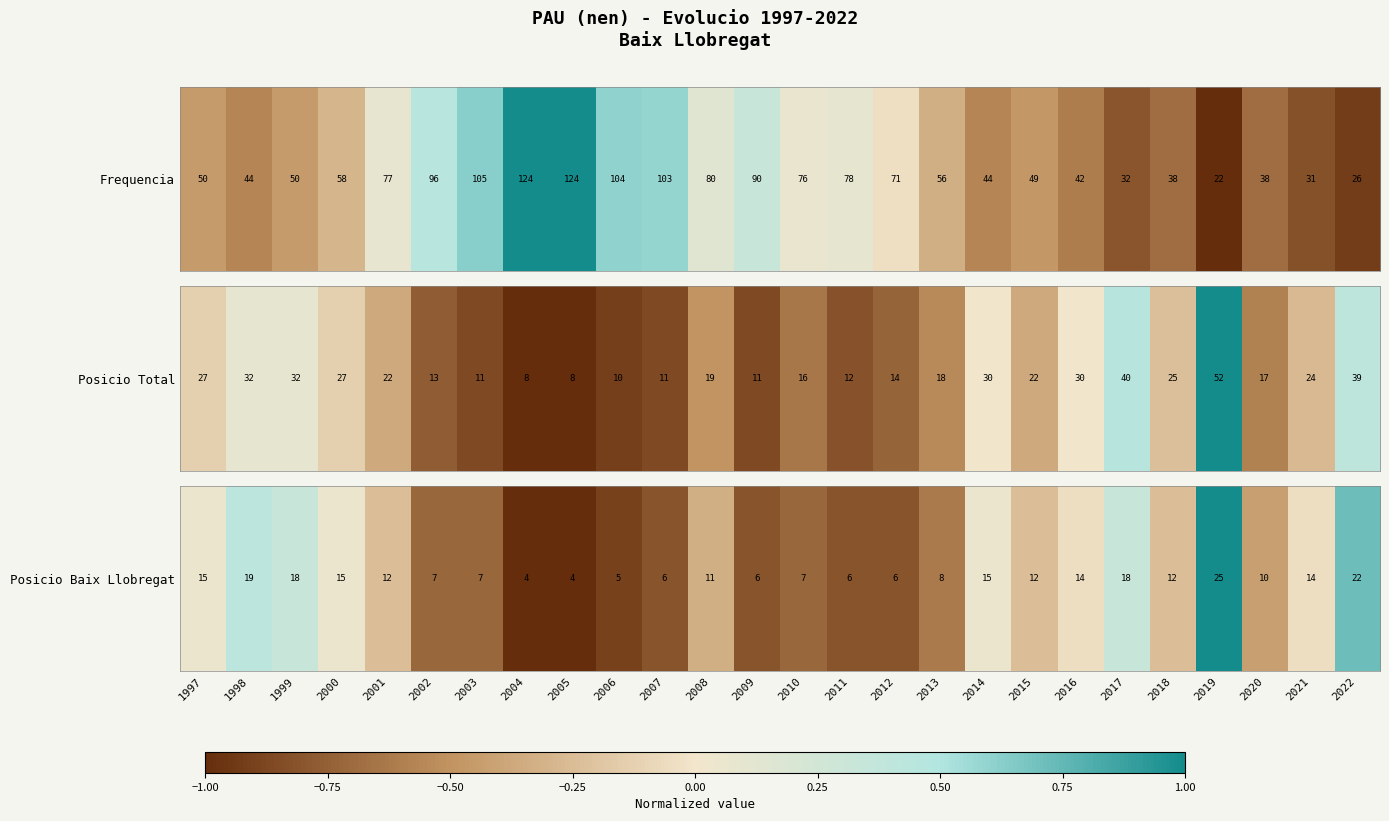

Rank the categories by value from highest to lowest.

2019, 2022, 1998, 1999, 2017, 1997, 2000, 2014, 2016, 2021, 2001, 2015, 2018, 2008, 2020, 2013, 2002, 2003, 2010, 2007, 2009, 2011, 2012, 2006, 2004, 2005